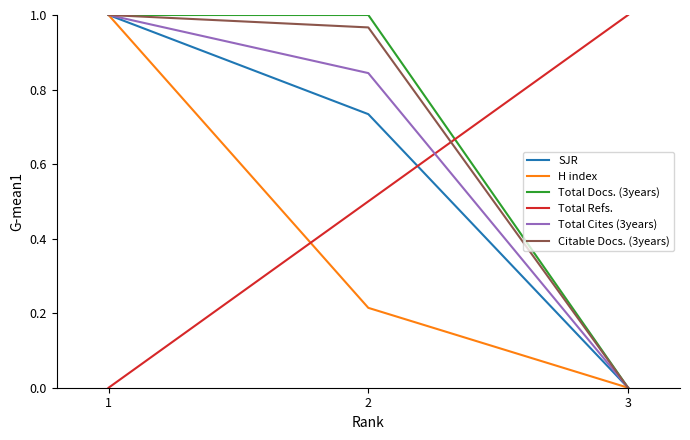

Rank the categories by Citable Docs. (3years) value from highest to lowest.

1, 2, 3